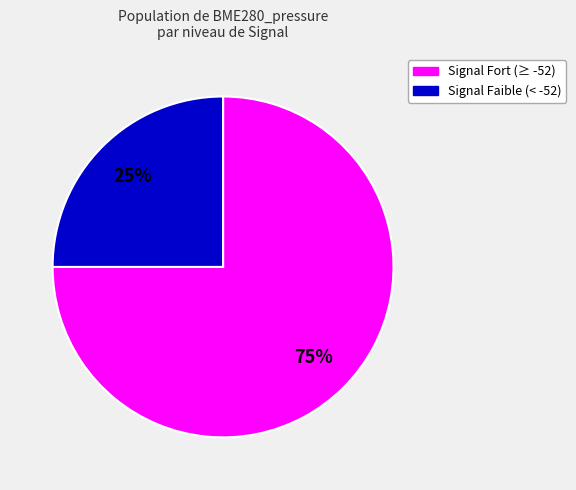

Does any single category account for the majority?

Yes